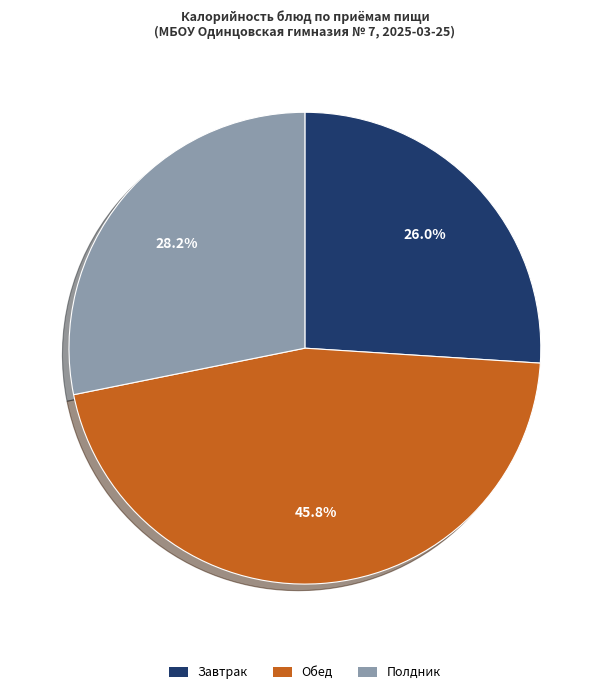

Combined, what portion of the pie is Полдник and Обед?

74.0%